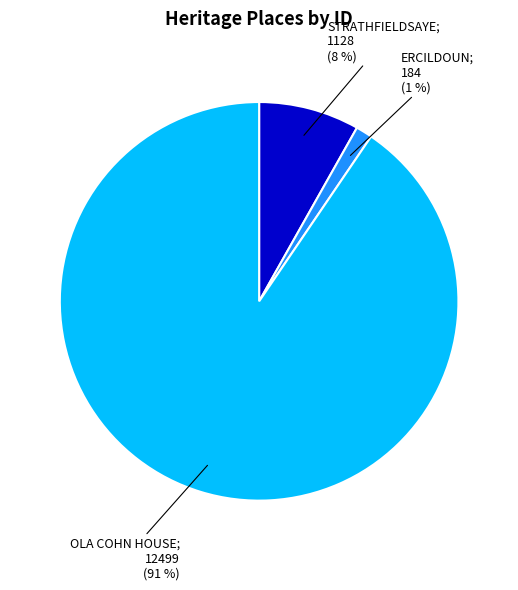

Does any single category account for the majority?

Yes